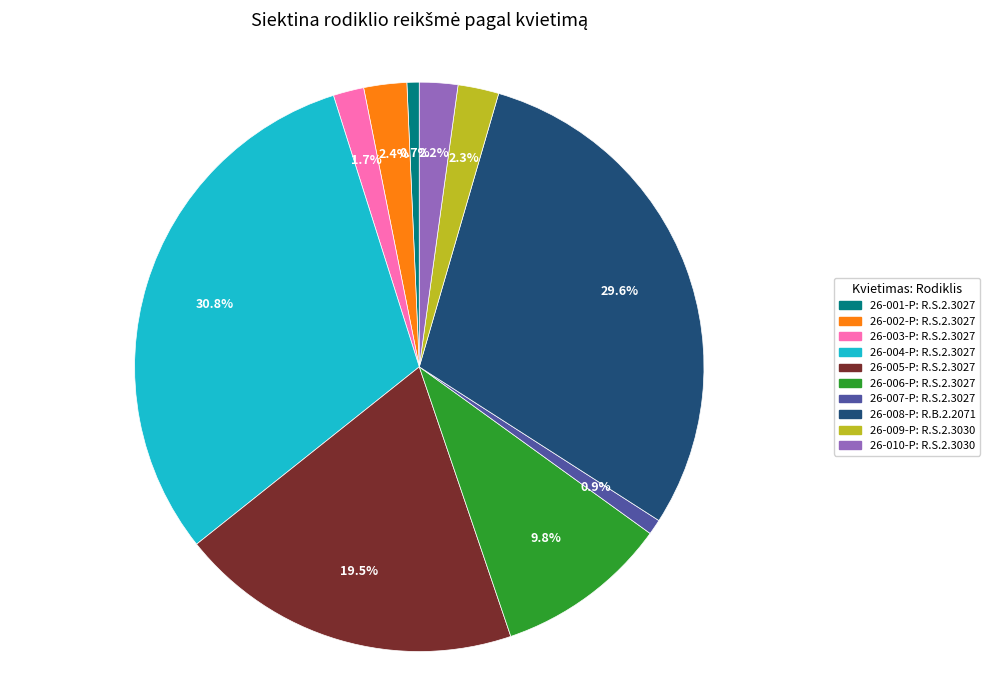

To the nearest percent, what is the difference between the 26-007-P: R.S.2.3027 and 26-005-P: R.S.2.3027 slice percentages?

19%